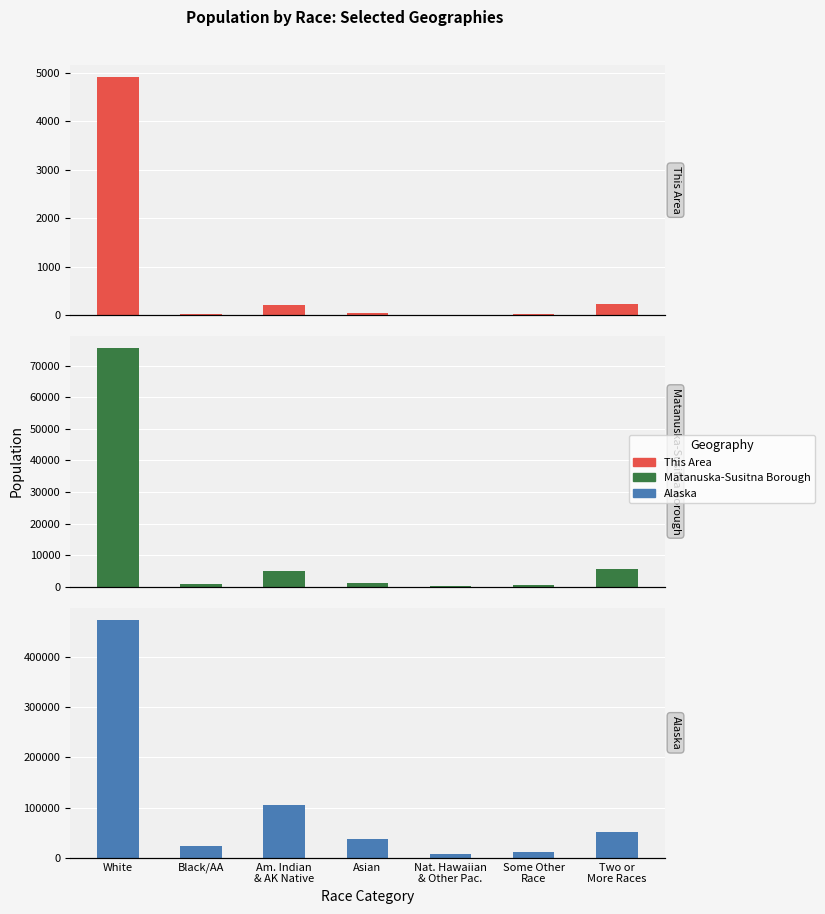

What is the highest value of the This Area series?

4914